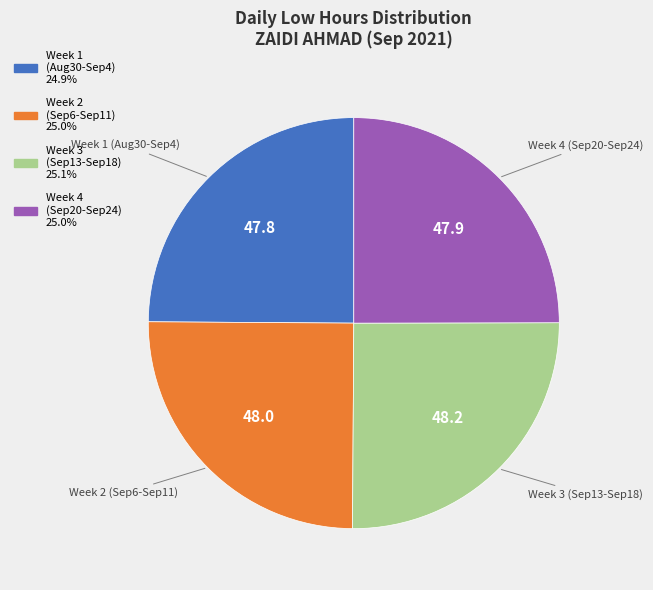

Is there a majority slice in this chart?

No